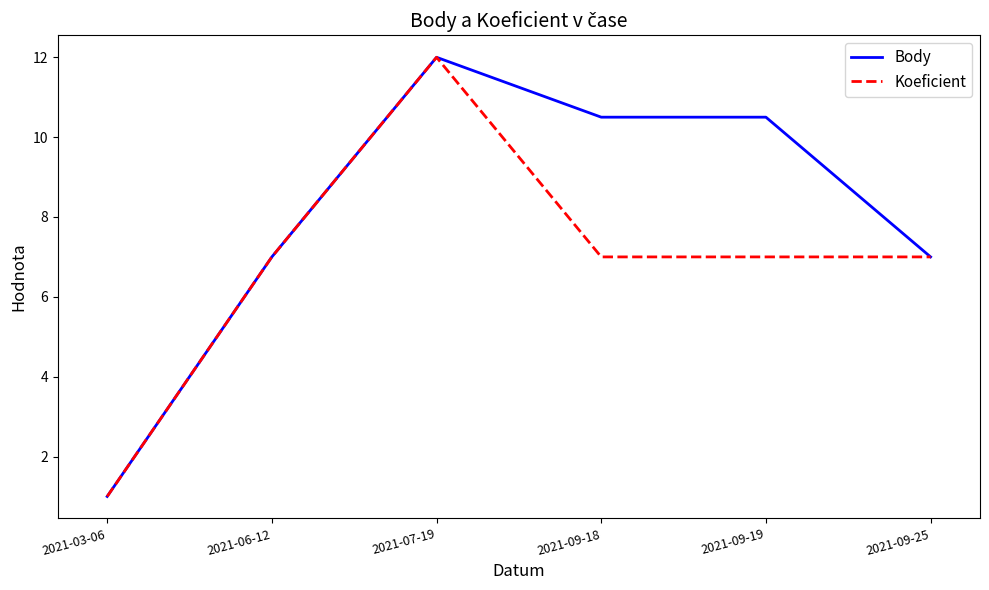

Rank the series by their average value, from lowest to highest.

Koeficient, Body